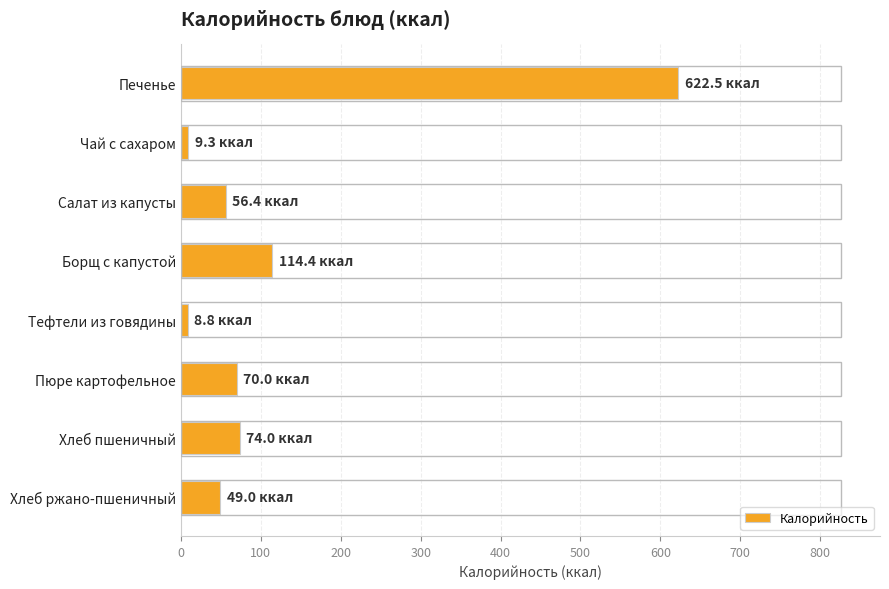

Approximately how many times larger is the value at Хлеб пшеничный compared to Салат из капусты?

1.3